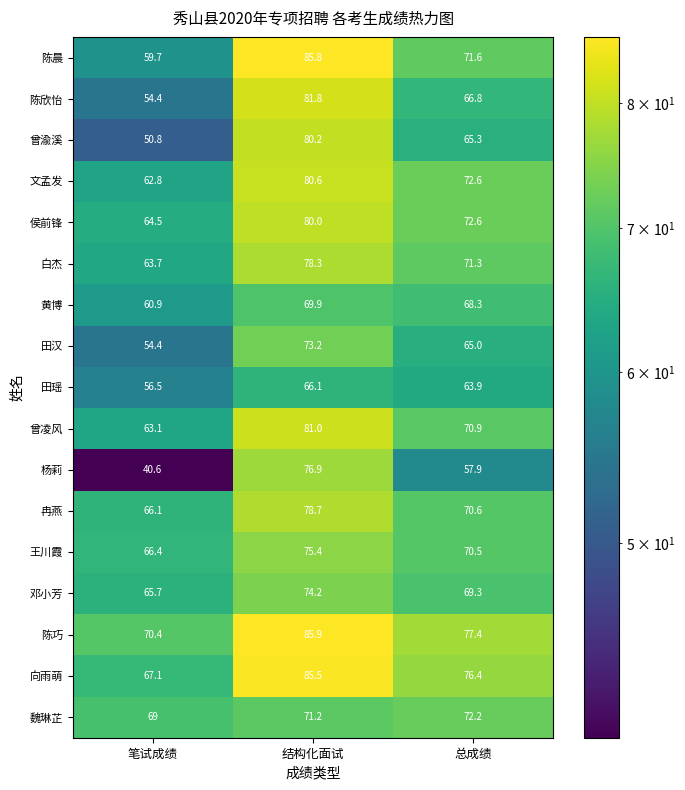

Which series changed the most between 笔试成绩 and 结构化面试?

杨莉